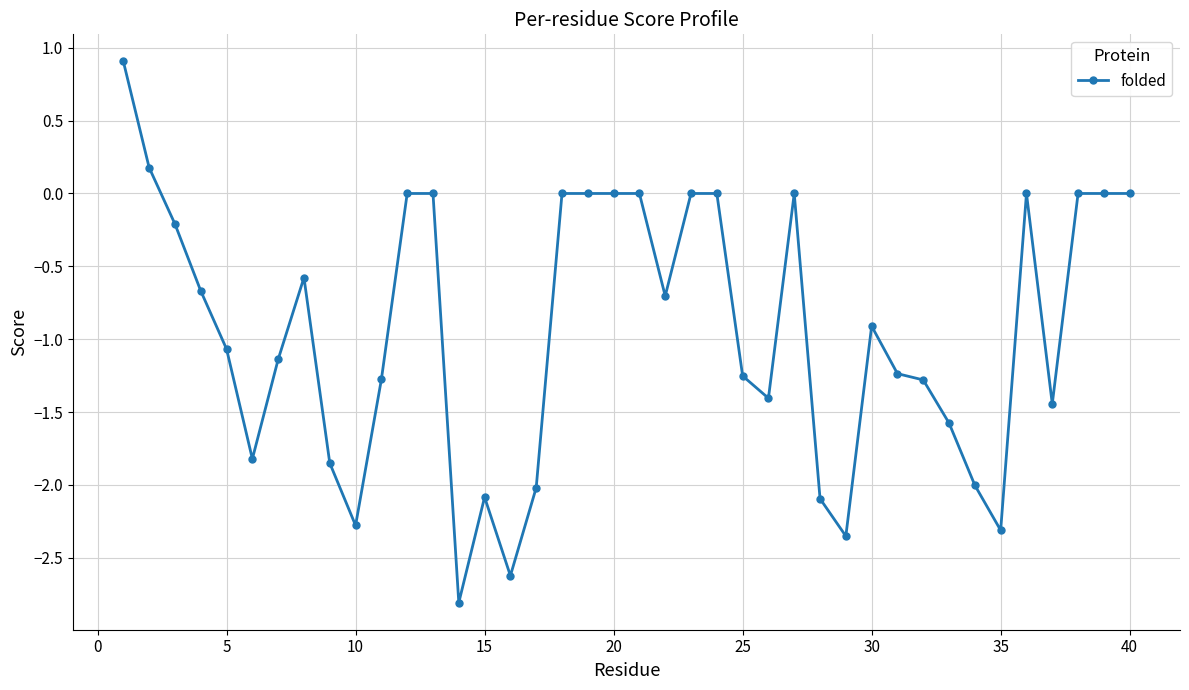

True or false: there are more than 1 points higher than both neighbors.

True